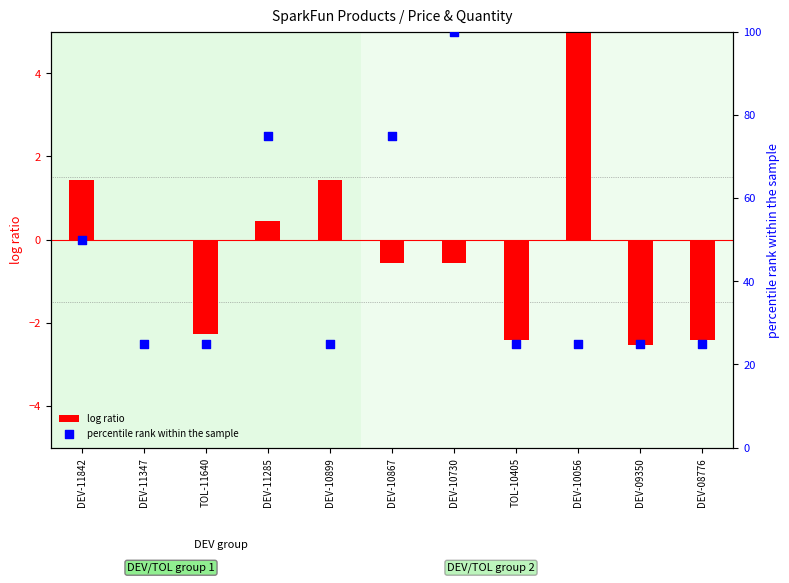

Is the value of log ratio at TOL-10405 greater than the value of percentile rank within the sample at DEV-10056?

No